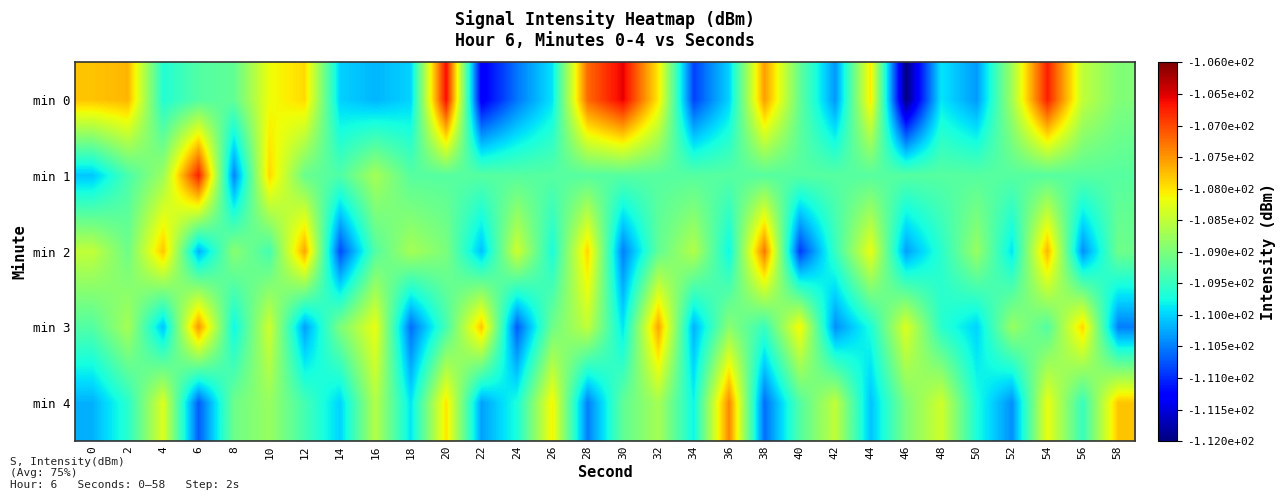

Which series changed the most between 4 and 28?

min 0